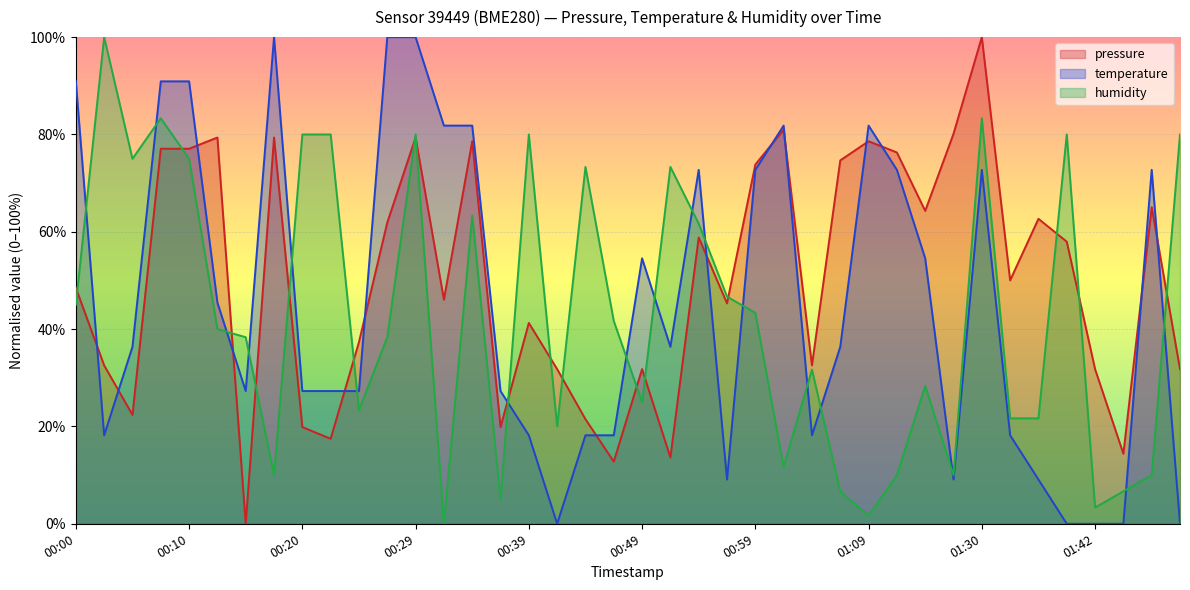

Between 01:01 and 01:44, which series saw the biggest shift?

temperature